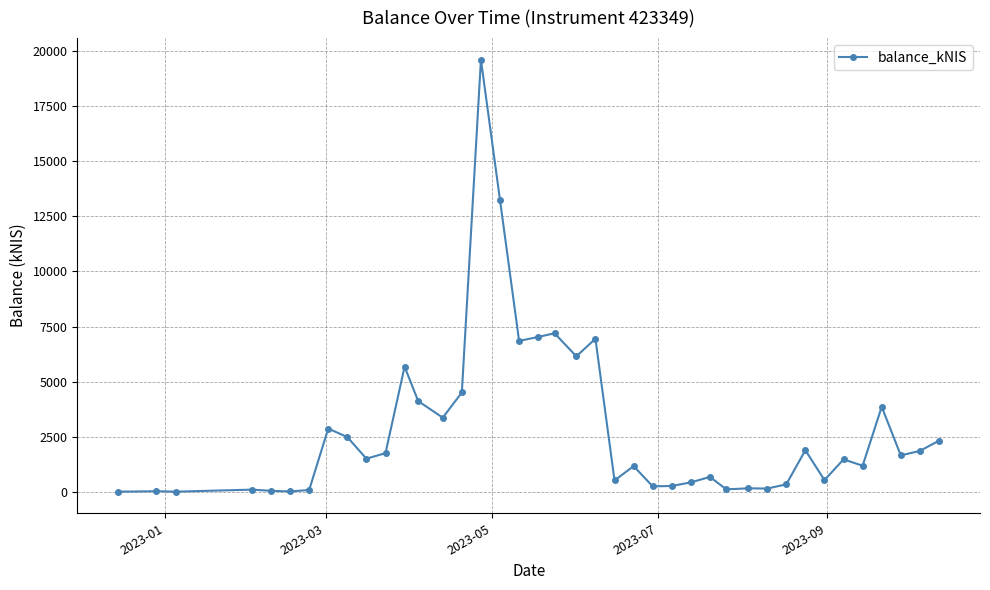

True or false: there are more than 0 points higher than both neighbors.

True